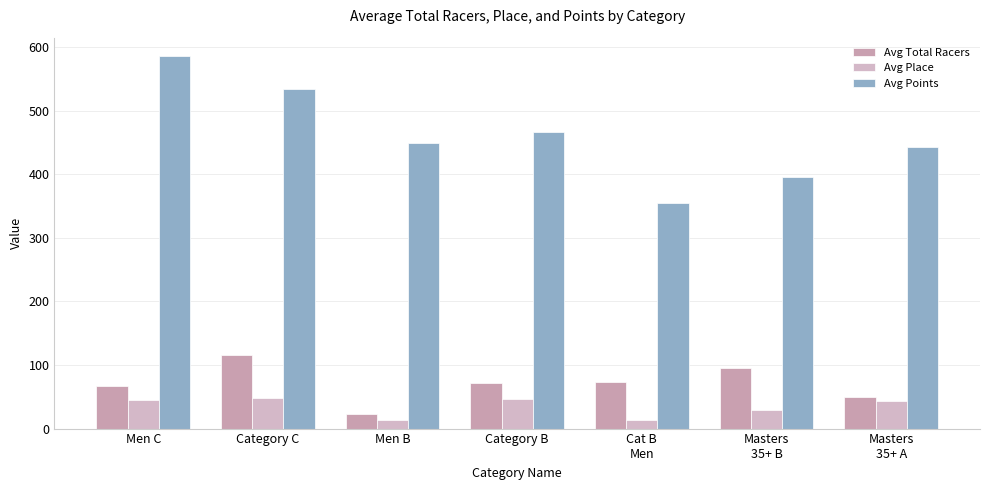

At how many categories does at least one series exceed 38?

7